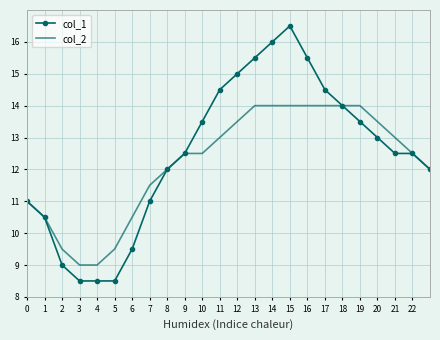

Which series has the largest range (max minus min)?

col_1